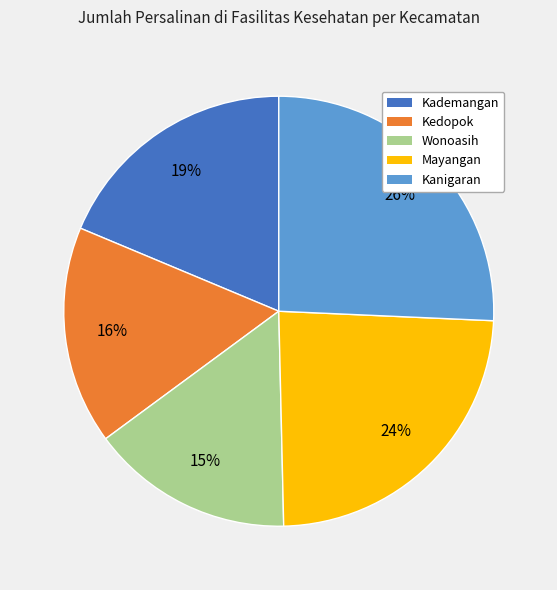

True or false: Kanigaran accounts for 18% of the total.

False